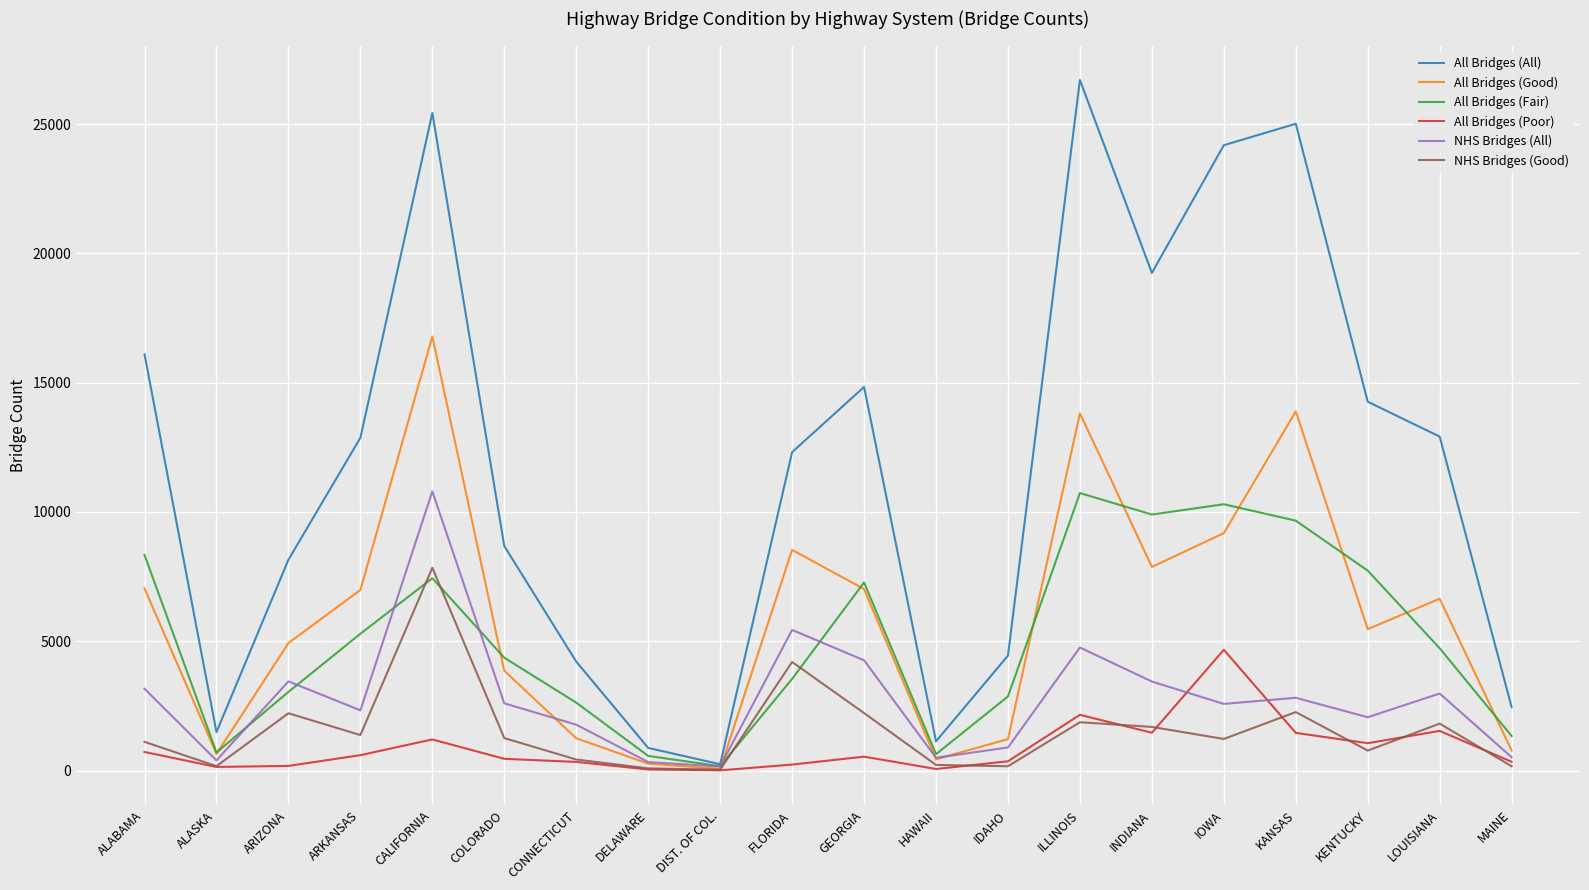

Is the value of All Bridges (Fair) at COLORADO greater than the value of NHS Bridges (Good) at CALIFORNIA?

No